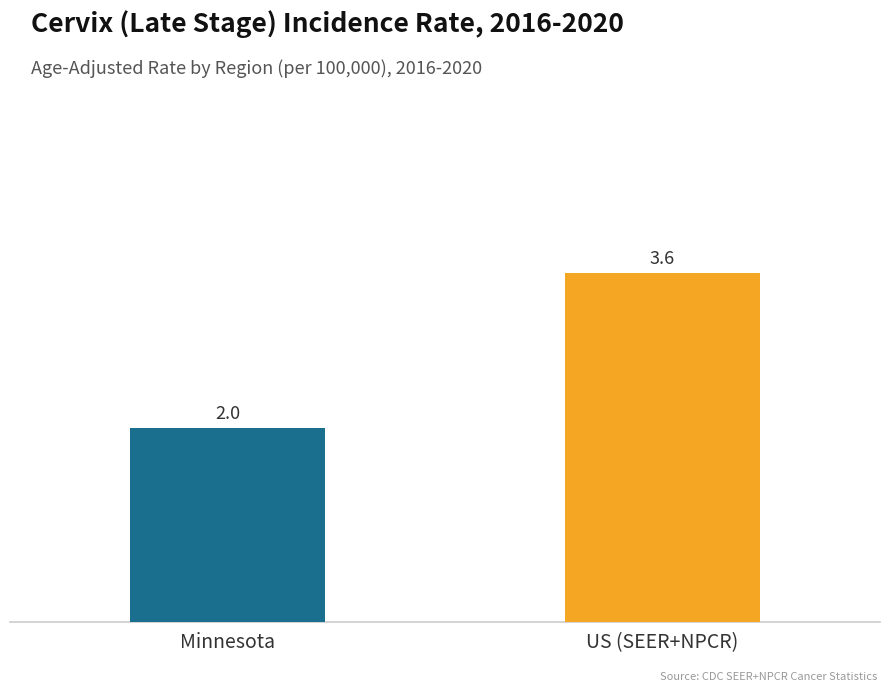

How many bars are there in total?

2